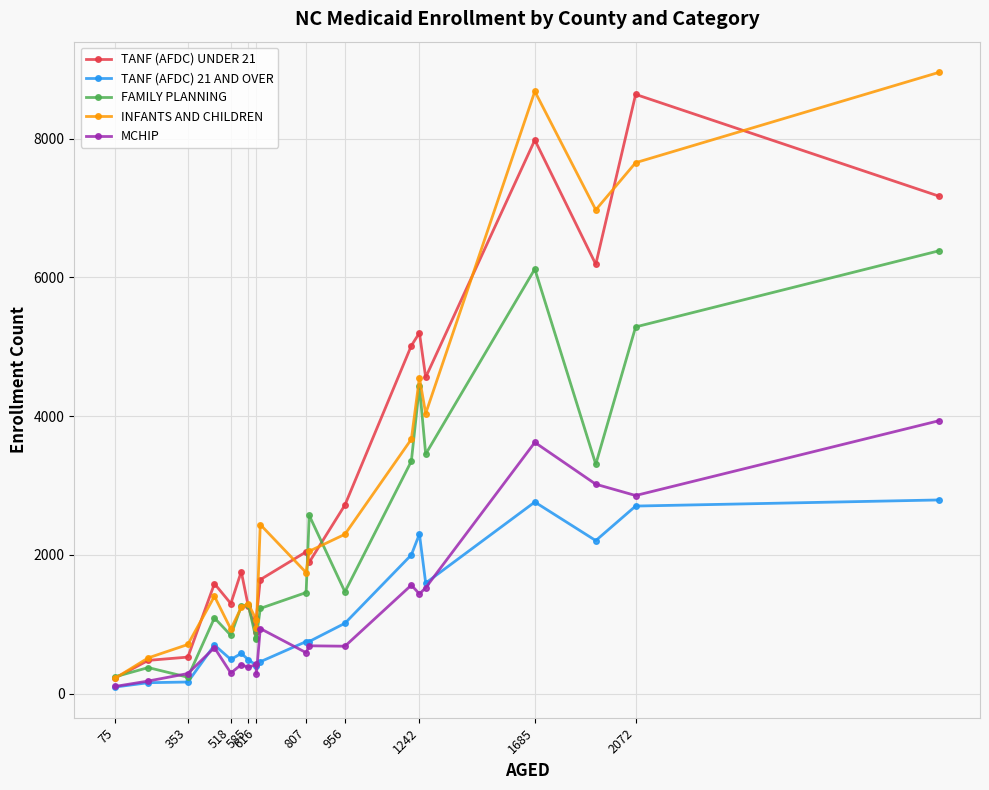

Does the chart have visible grid lines?

Yes